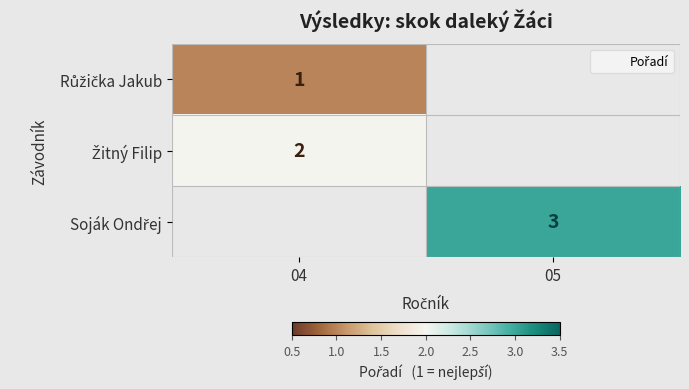

Between 04 and 05, which is larger?

05